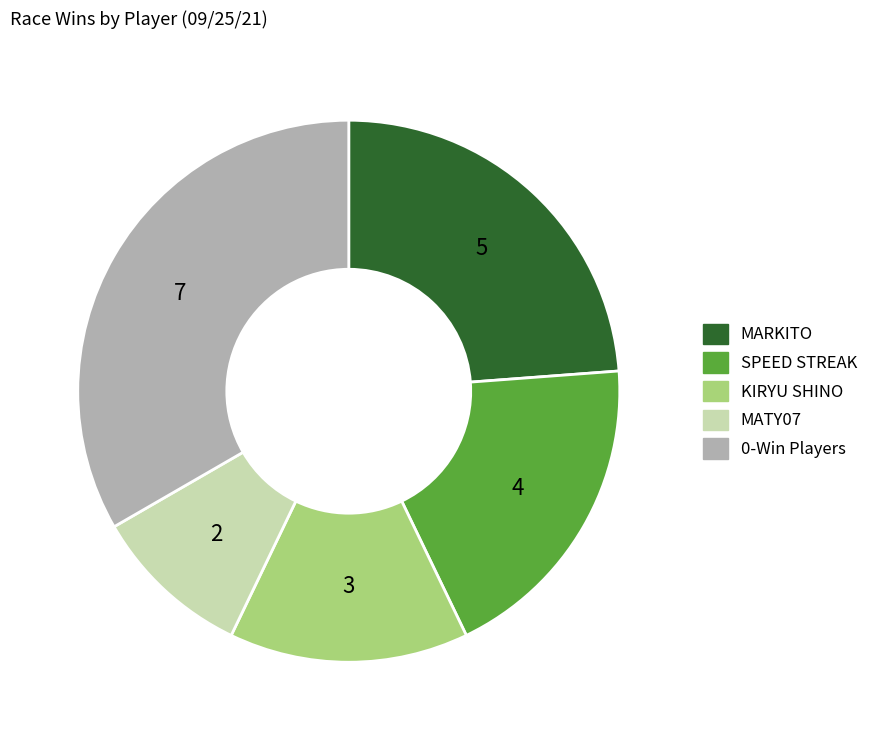

Which has a higher value, KIRYU SHINO or SPEED STREAK?

SPEED STREAK